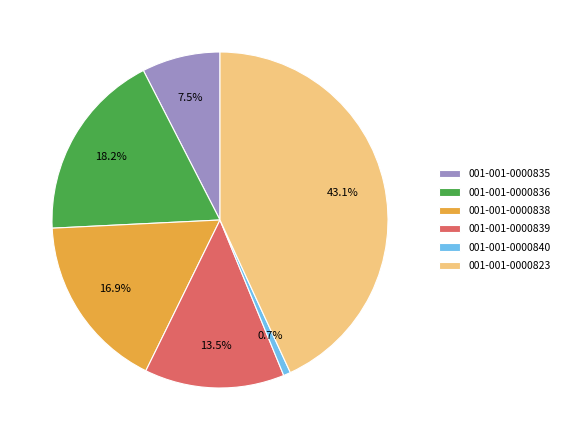

Approximately how many times larger is the value at 001-001-0000823 compared to 001-001-0000840?

63.0